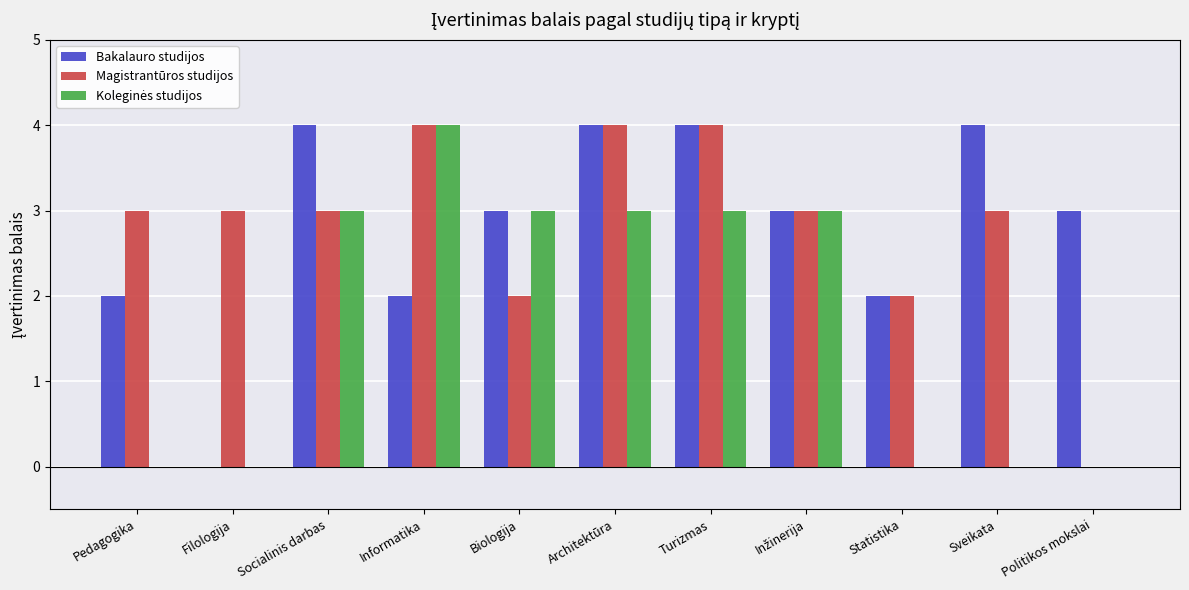

What is the sum of all Magistrantūros studijos values?

31